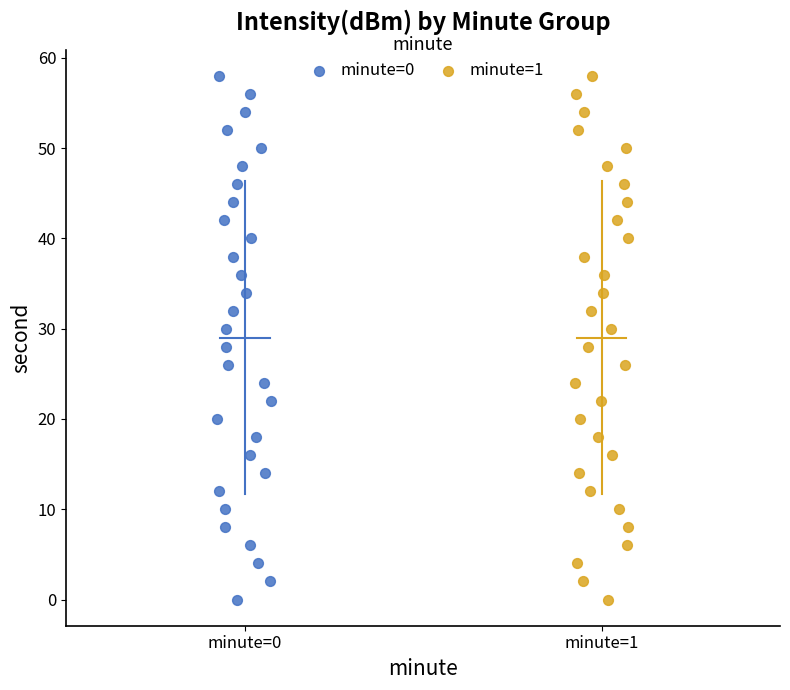

What are all the series names shown in the legend?

minute=0, minute=1